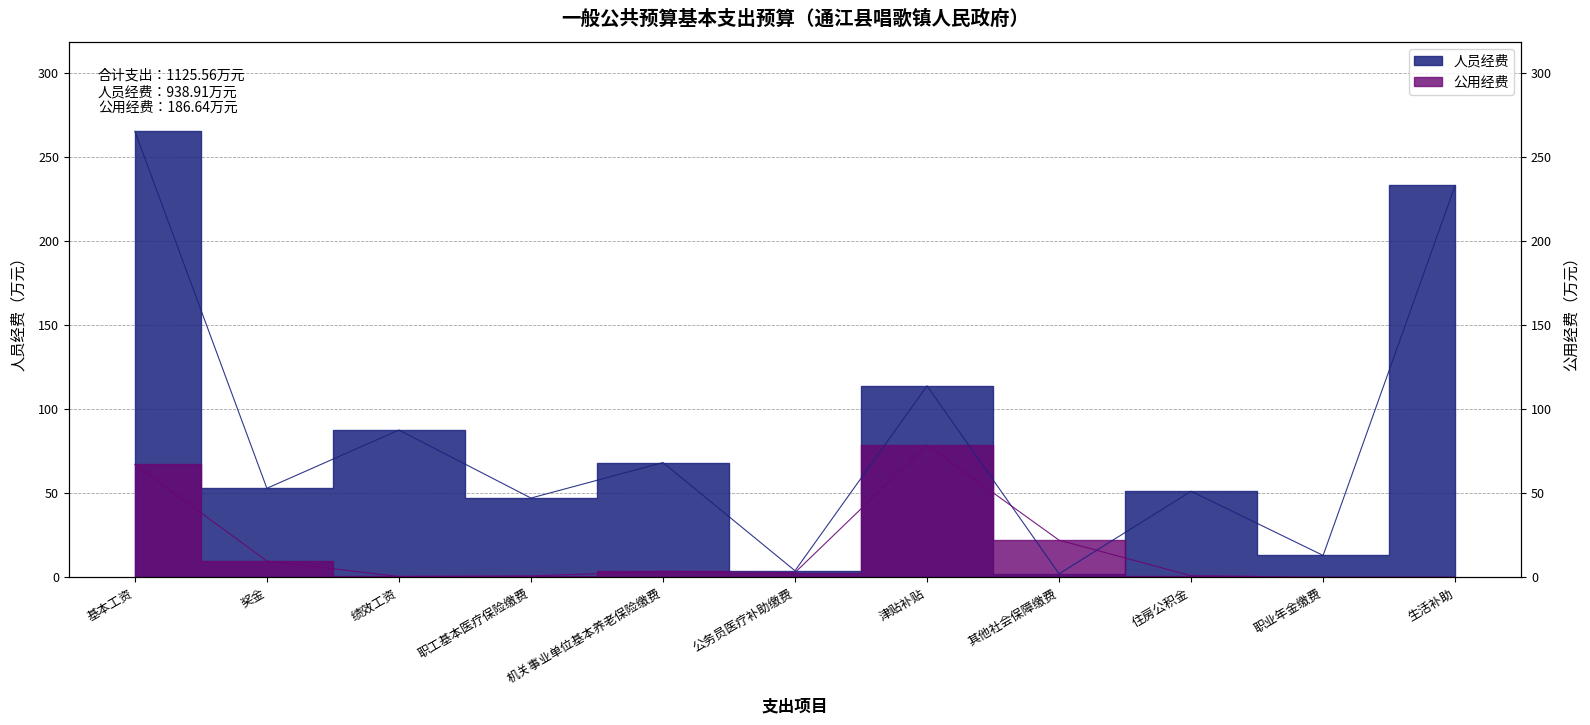

Which label corresponds to the largest value in the chart?

基本工资